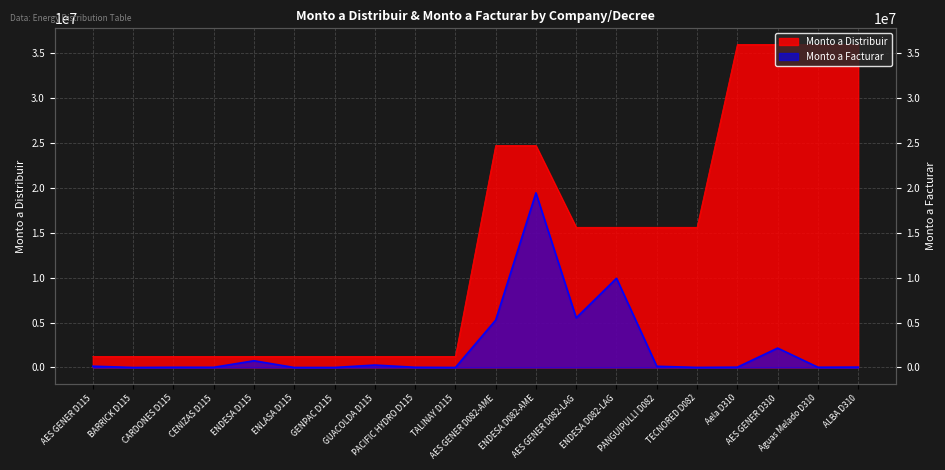

What is the label of the 3rd point from the right?

AES GENER D310